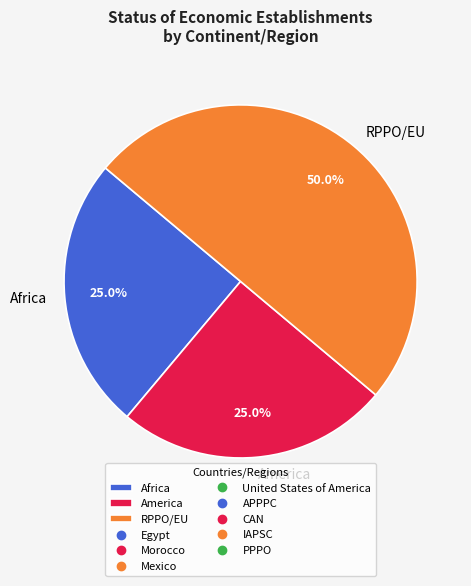

What is the largest slice in the pie chart?

RPPO/EU